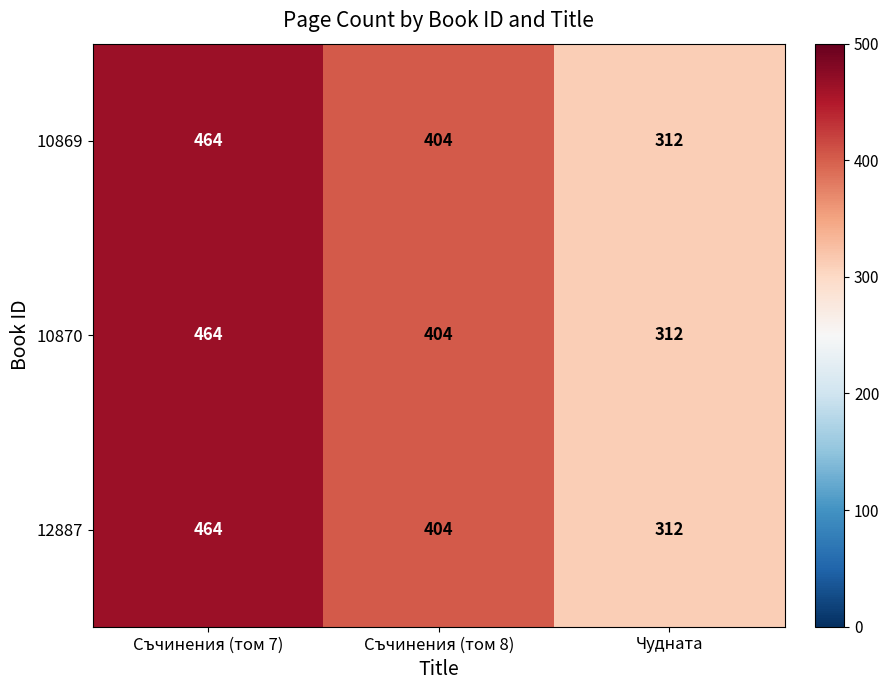

What value does the 12887 series have at Съчинения (том 8)?

404